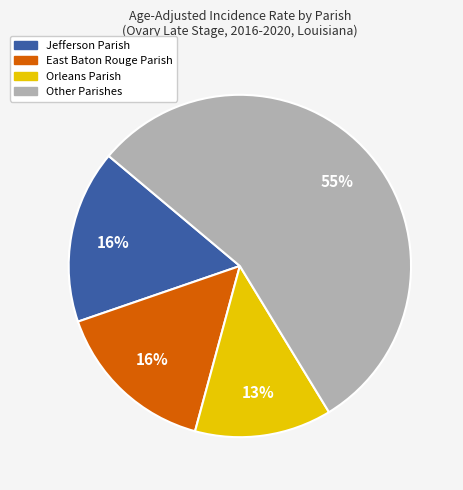

What is the ratio of the value at Jefferson Parish to the value at Other Parishes?

0.3